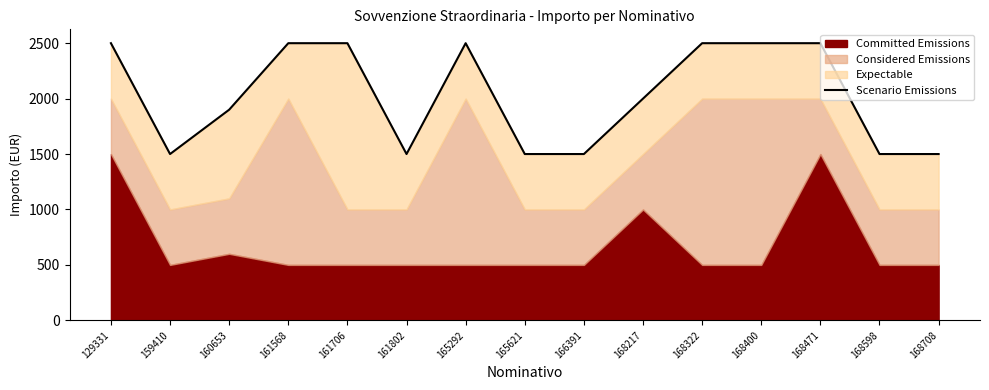

What is the change in value from 159410 to 168217?

+500